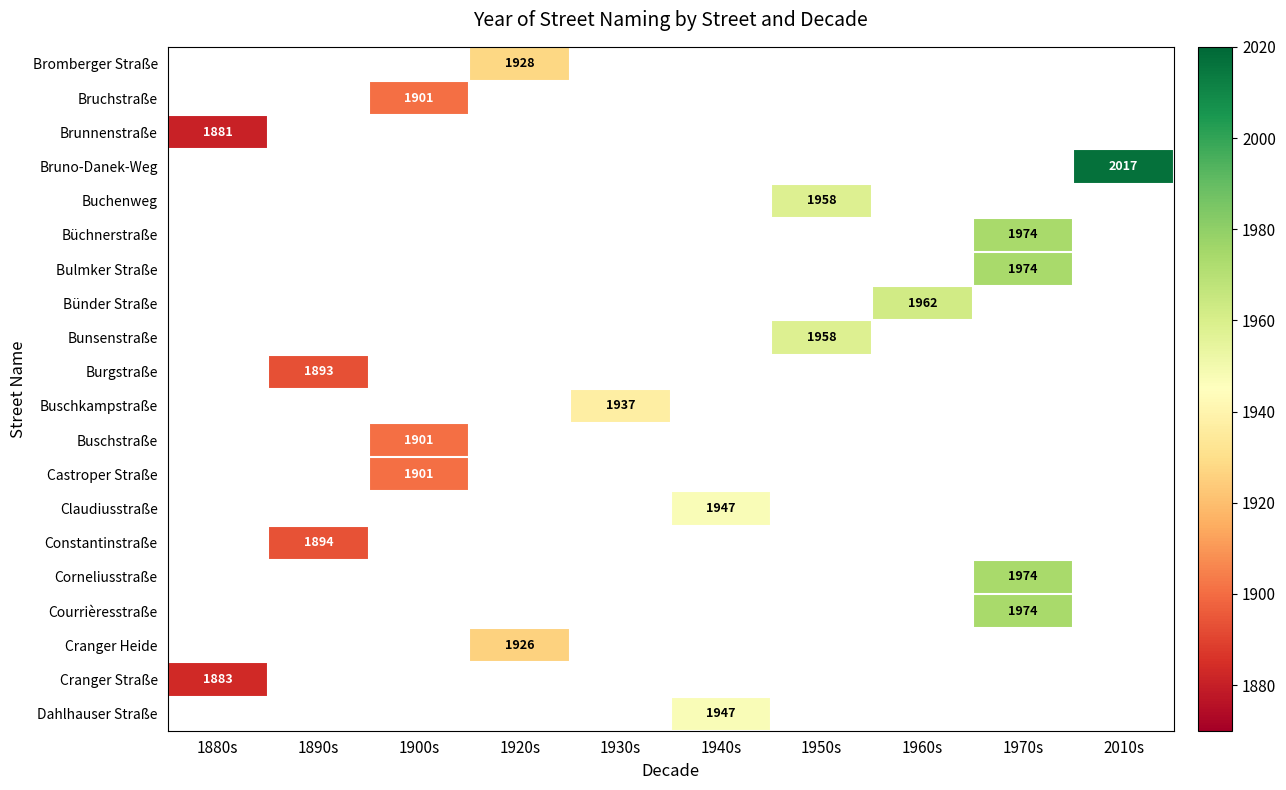

What is the total value across all series at 1950s?

3916